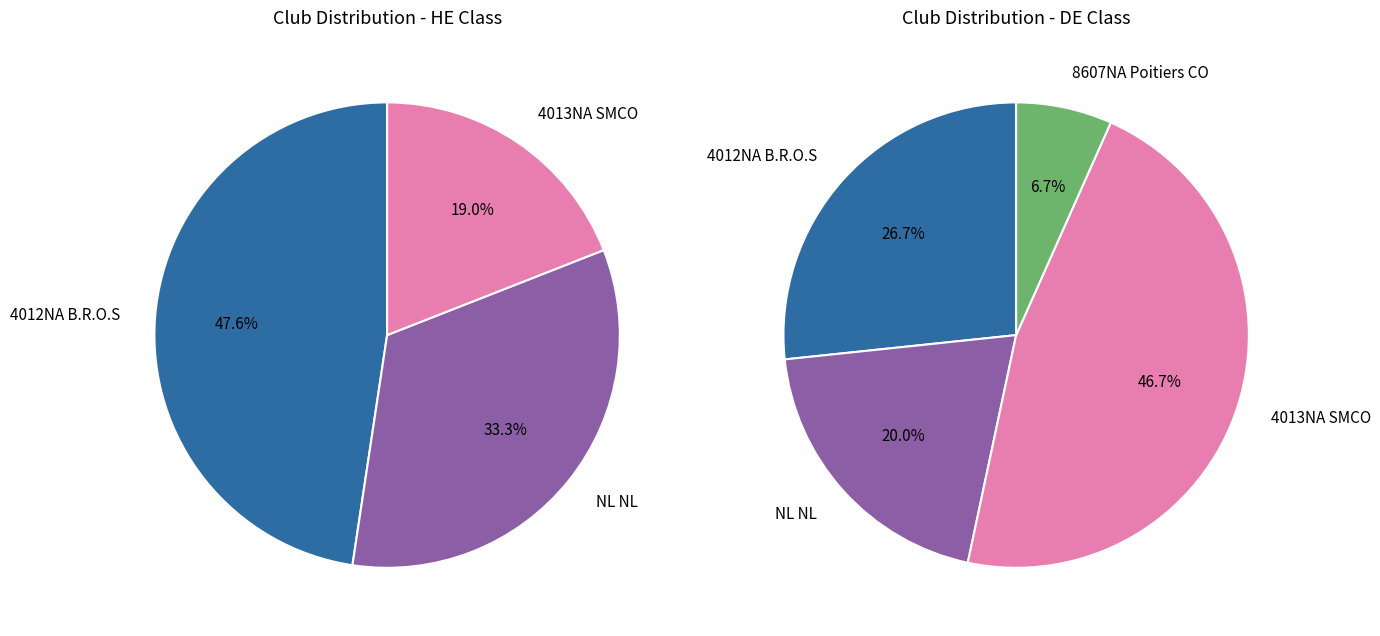

Rank the categories by value from highest to lowest.

4012NA B.R.O.S, NL NL, 4013NA SMCO, 8607NA Poitiers CO